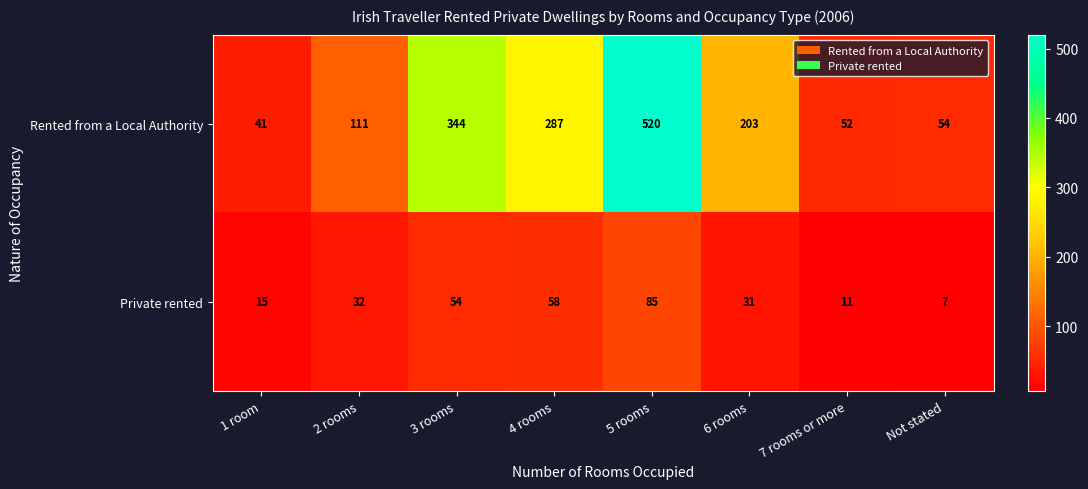

Which series has the largest range (max minus min)?

Rented from a Local Authority